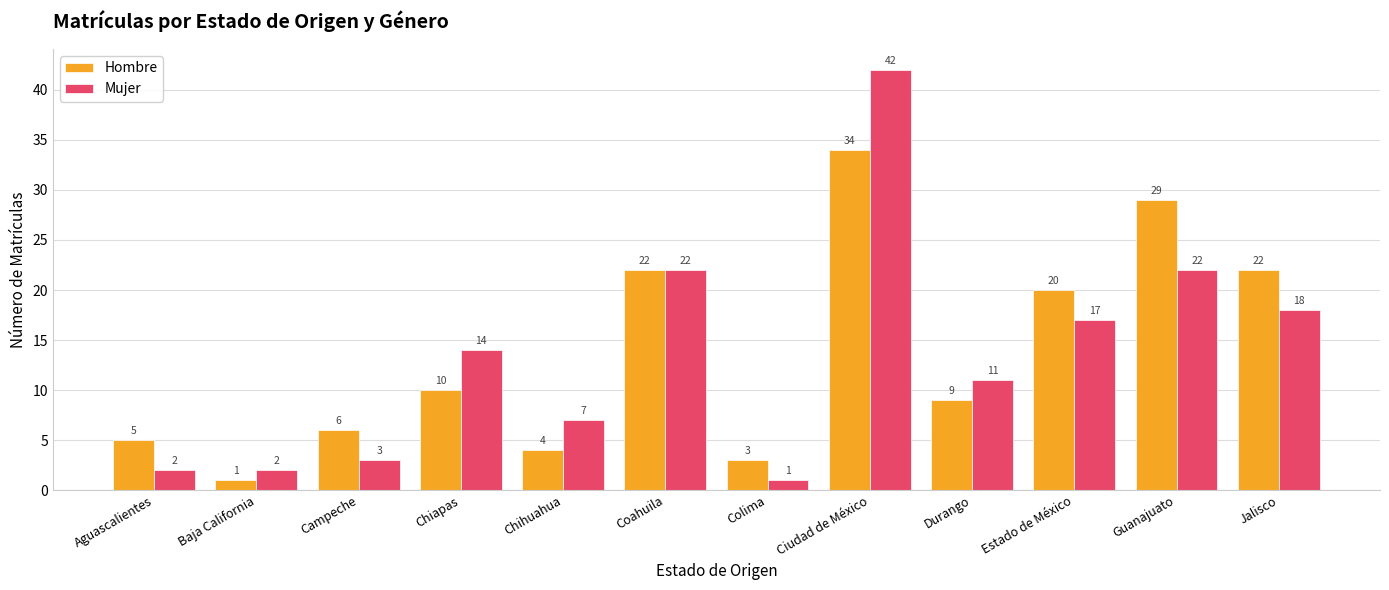

At which label does Mujer reach its peak?

Ciudad de México